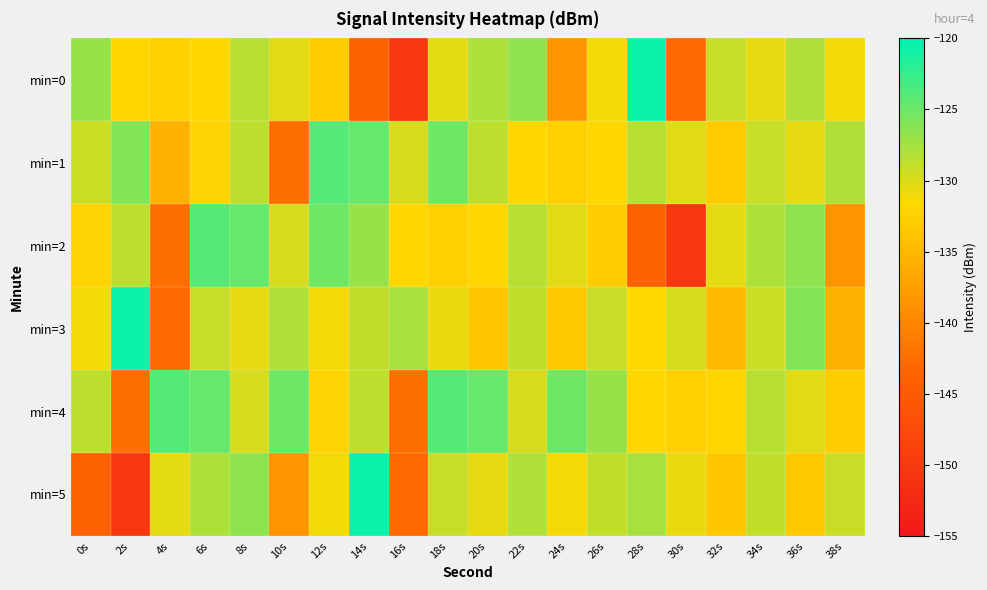

Count the number of data series in this chart.

6